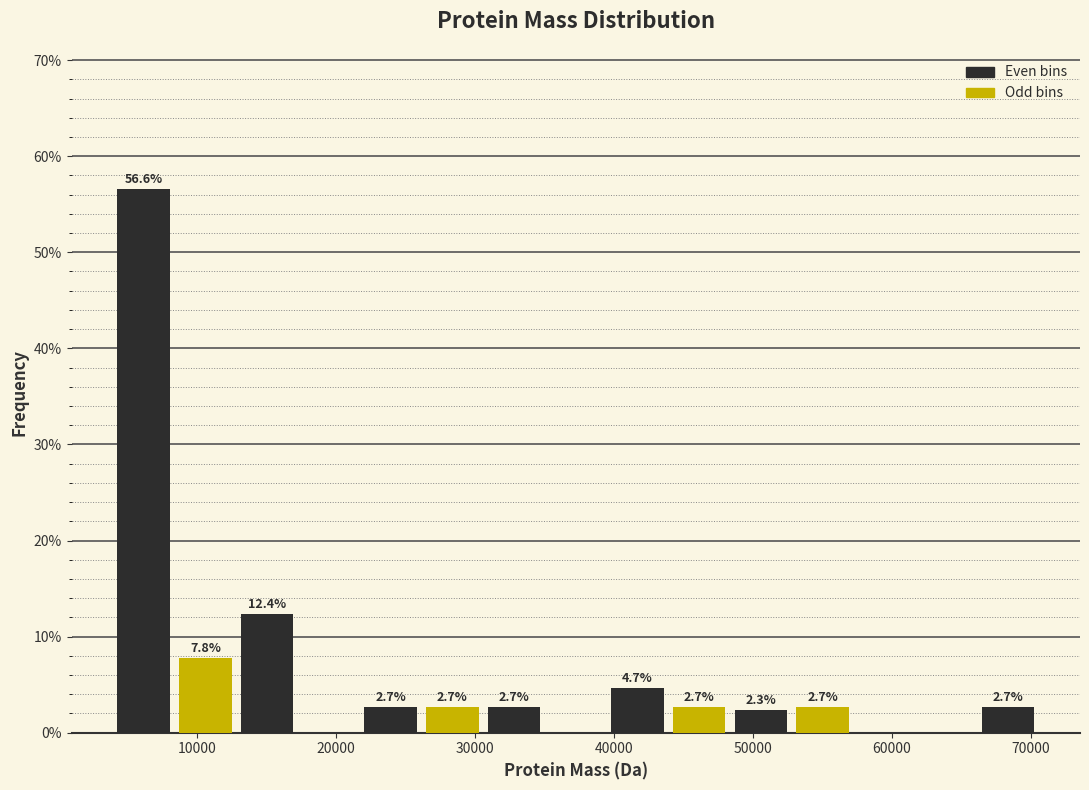

Which range on the x-axis has the tallest bar?

4000 to 8000